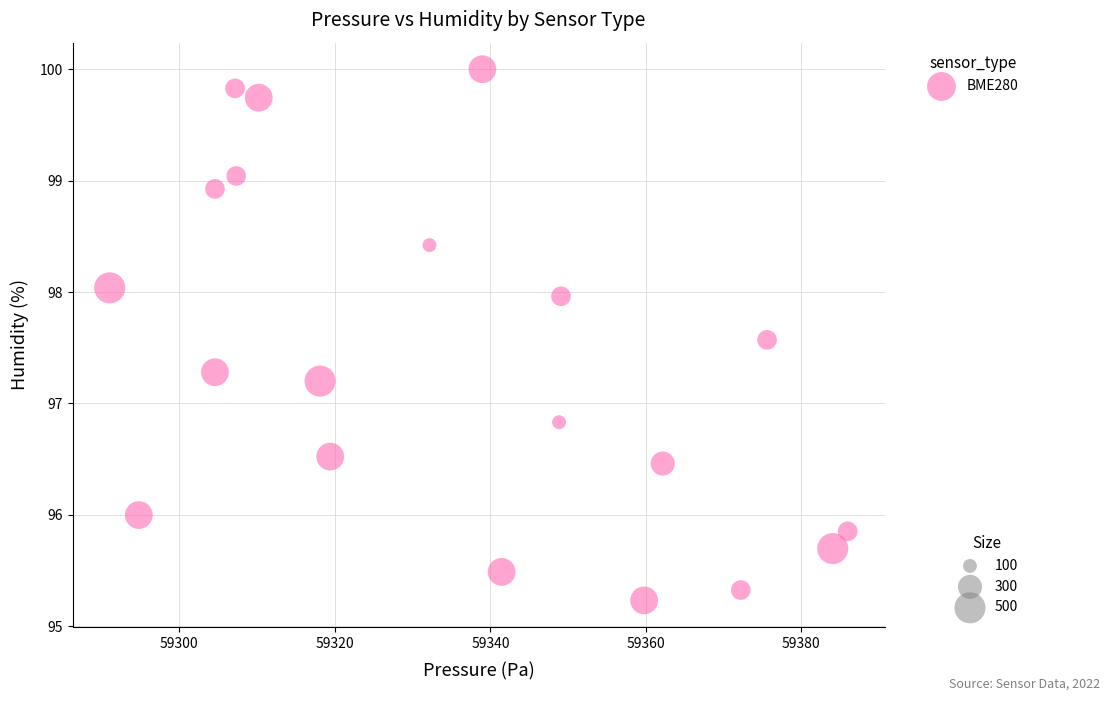

What is the range of X values (max minus min)?

94.9